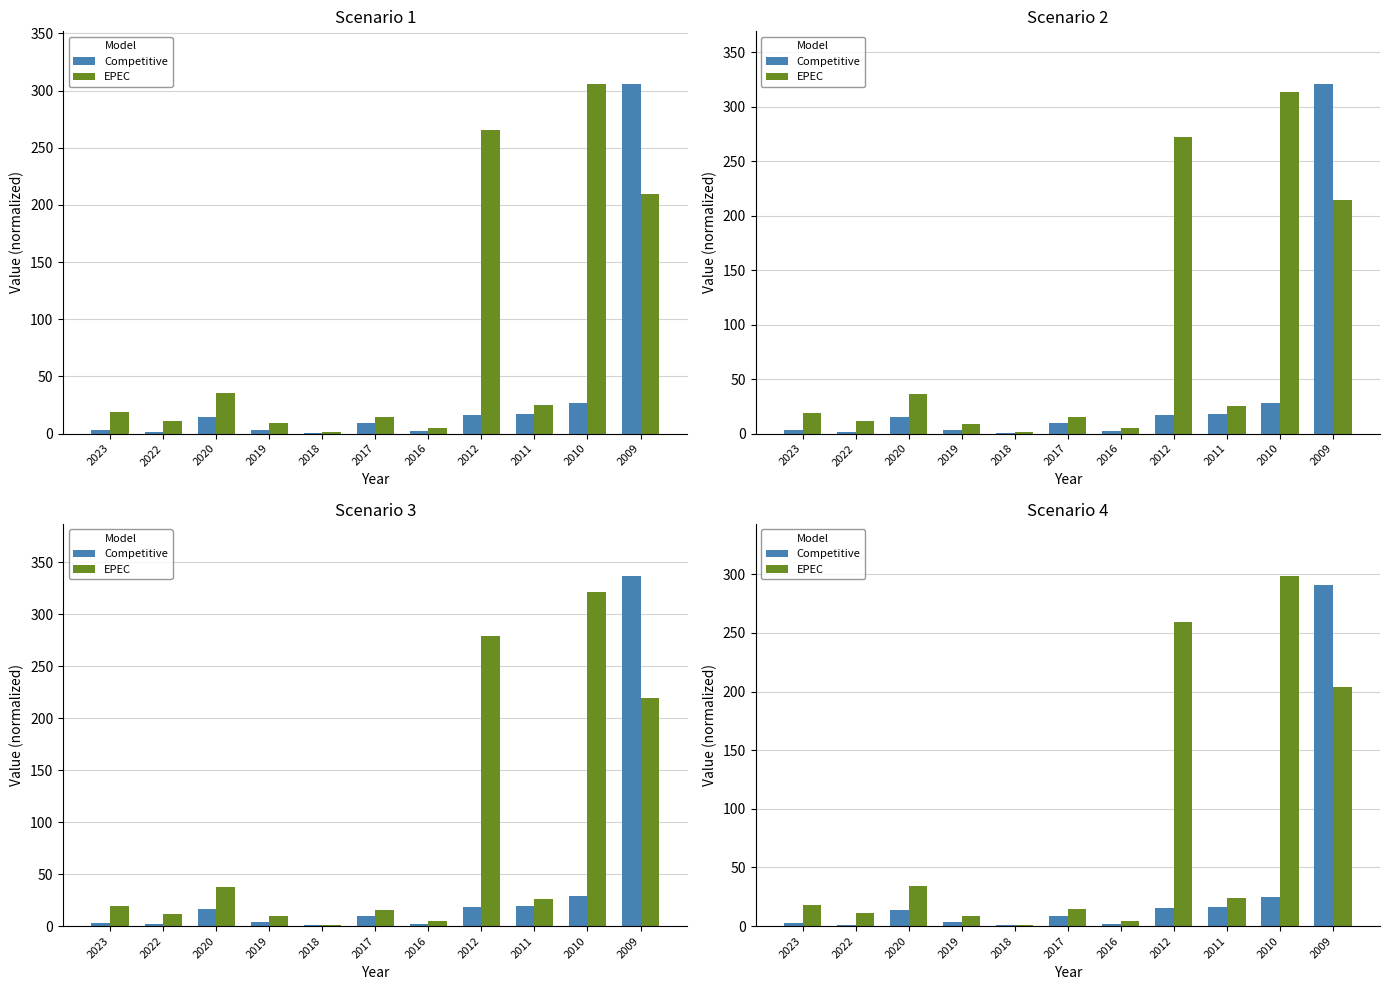

What is the value of the EPEC bar at the 8th from the left?

259.0